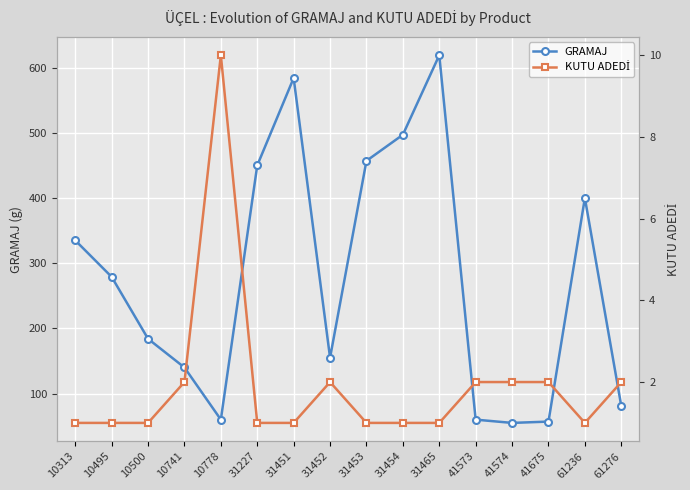

What is the difference between the KUTU ADEDİ values at 10741 and 10313?

1